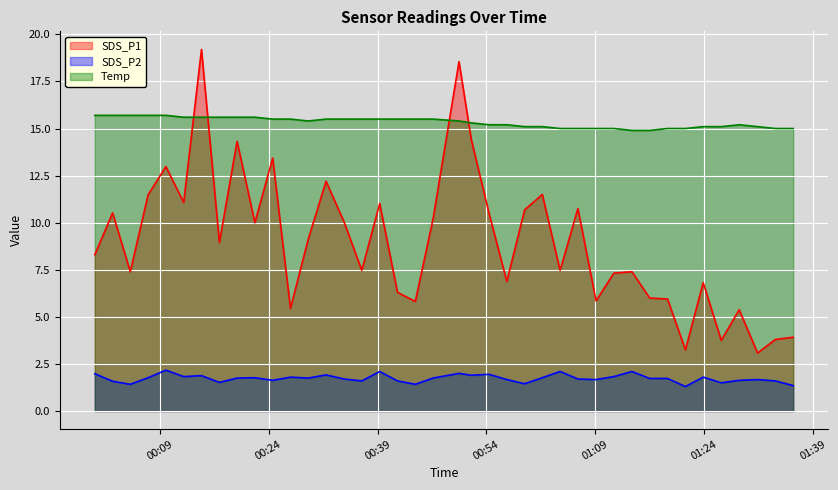

List the series in order of their peak value, highest first.

SDS_P1, Temp, SDS_P2